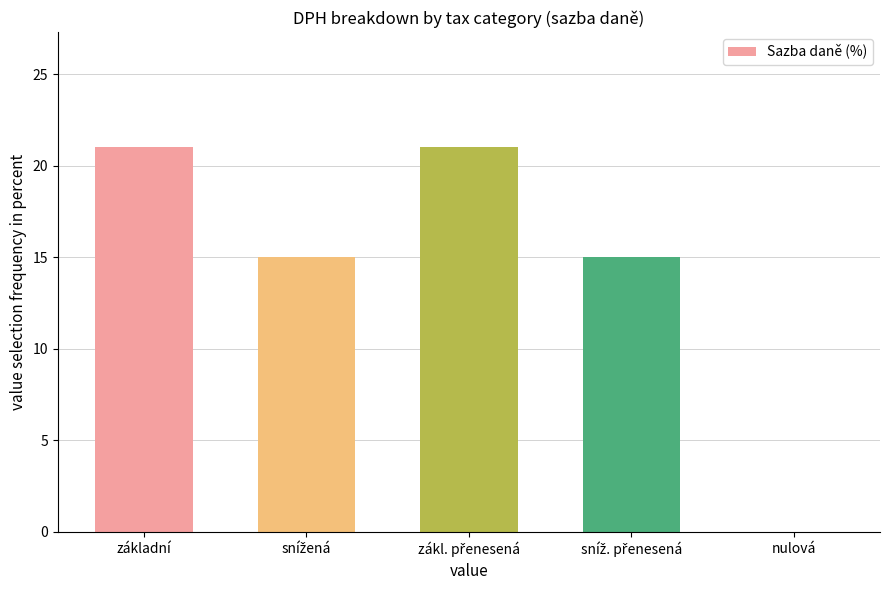

True or false: the data shows 21 at základní.

True